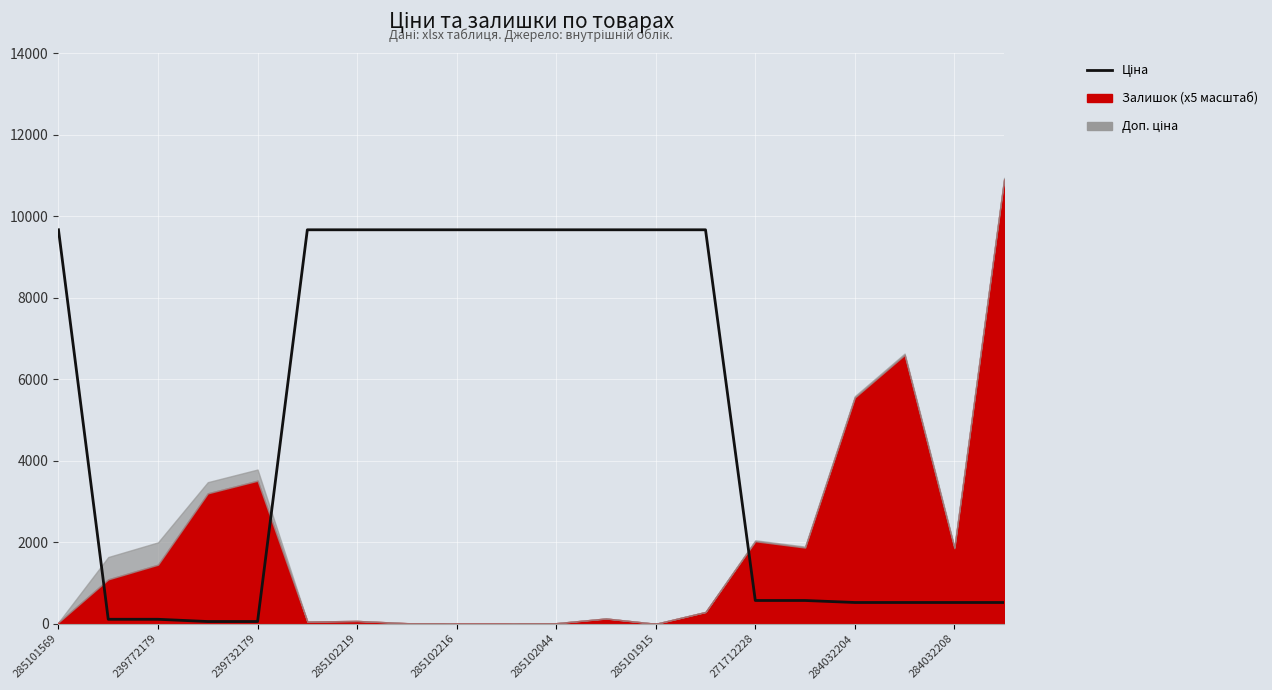

Where is the data nearest to the value 4859?

271712228